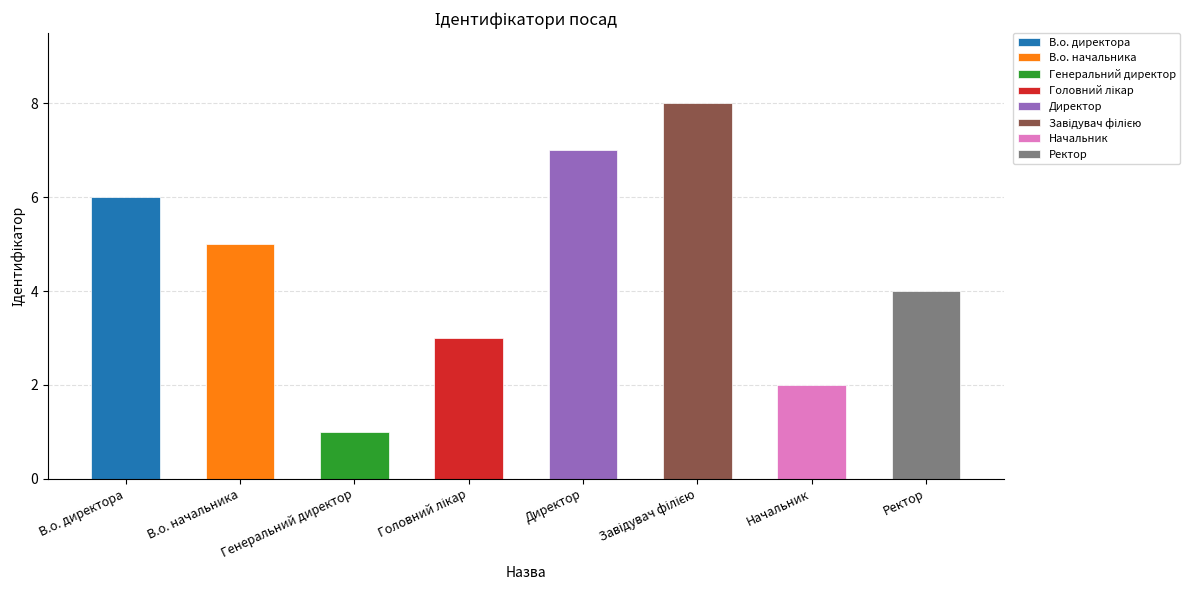

What is the maximum value shown in the chart?

8